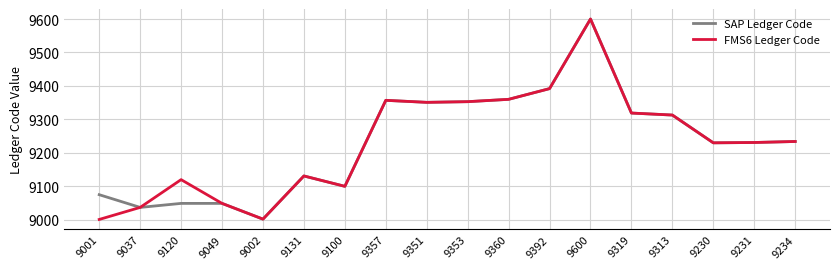

Which label corresponds to the largest value in the chart?

9600